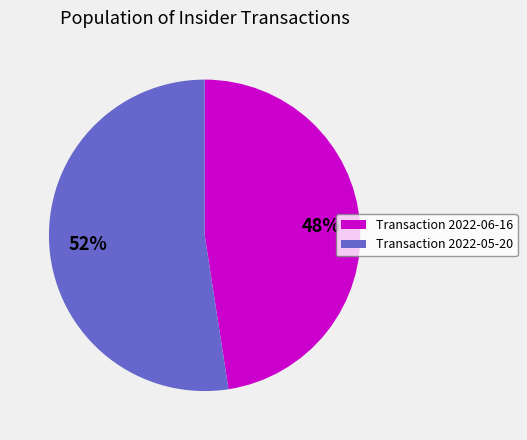

To the nearest percent, what is the average slice percentage?

50%